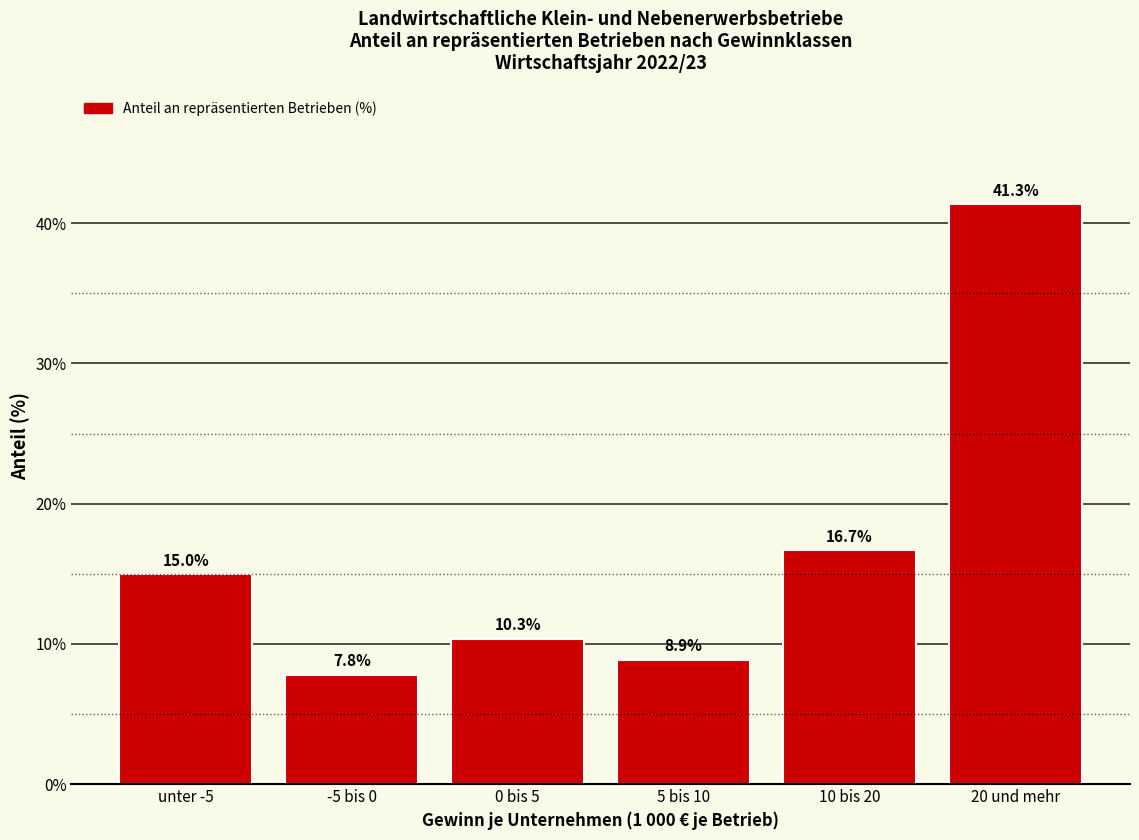

Reading left to right, transcribe all the data shown in this chart.

unter -5=15.0	-5 bis 0=7.8	0 bis 5=10.3	5 bis 10=8.9	10 bis 20=16.7	20 und mehr=41.3